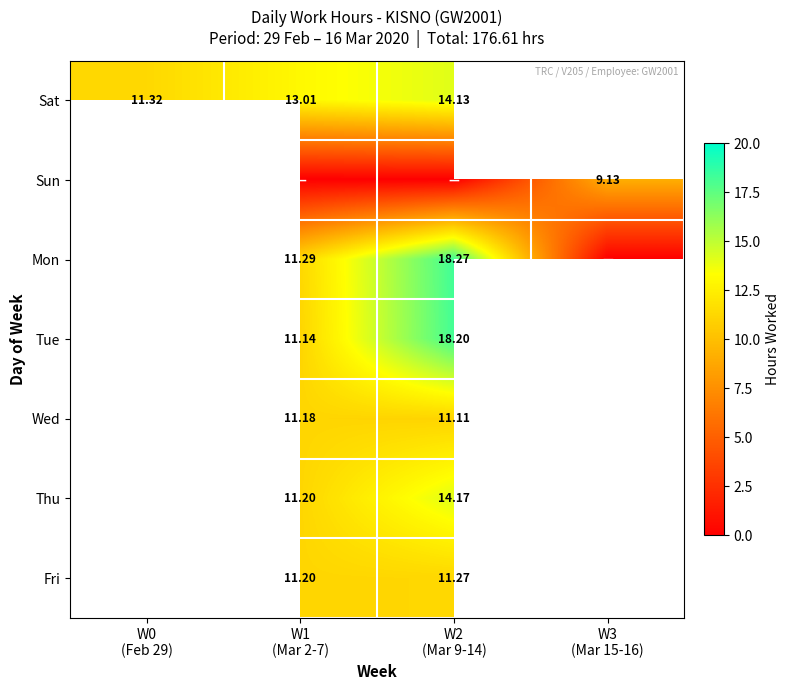

How many data points does each series have?

4